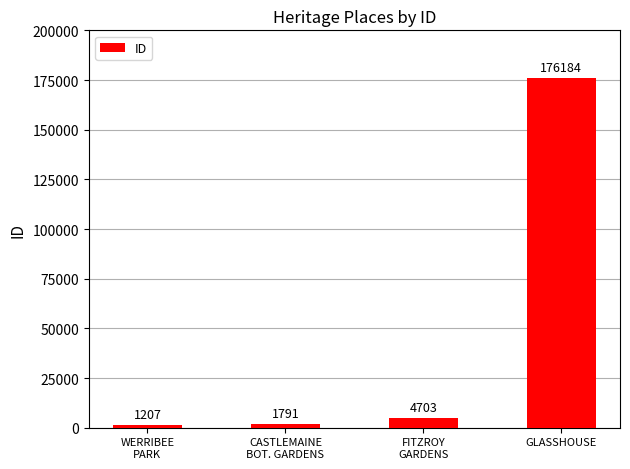

What is the label of the 2nd bar from the right?

FITZROY
GARDENS